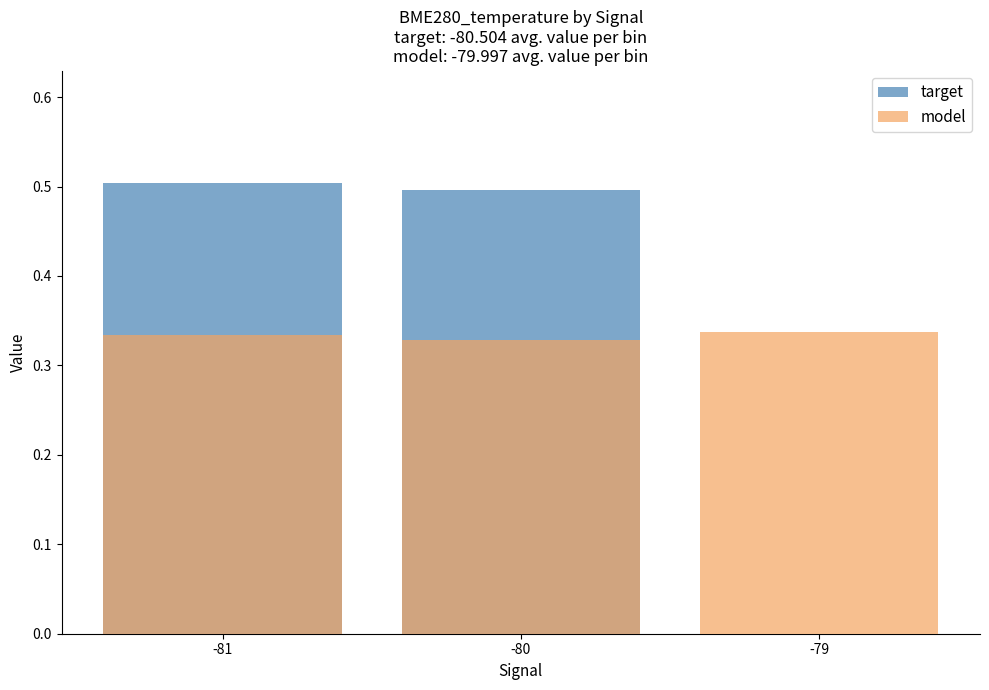

What are all the series names shown in the legend?

target, model